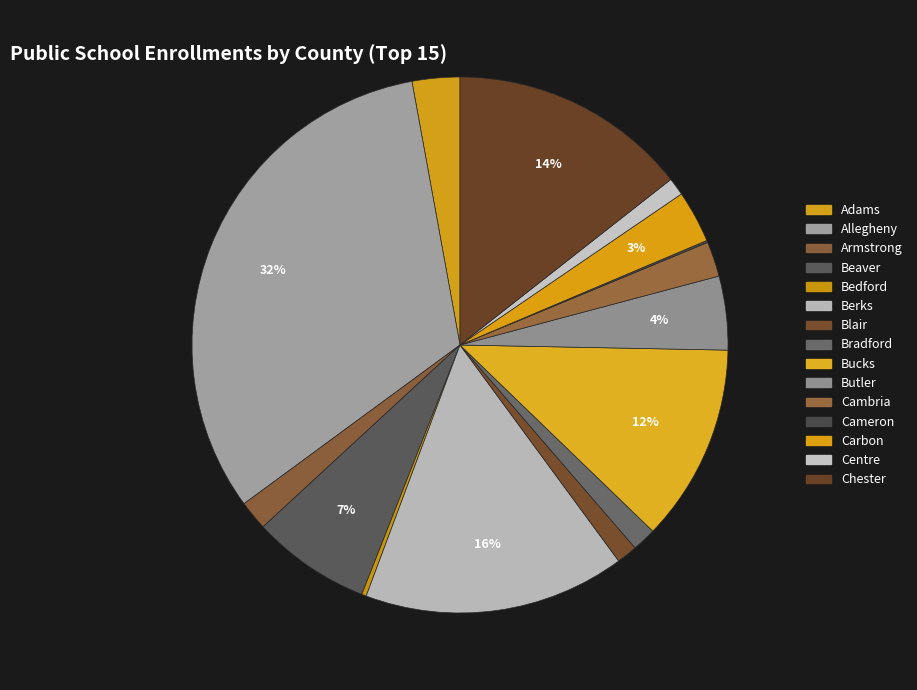

How many slices are in this pie chart?

15